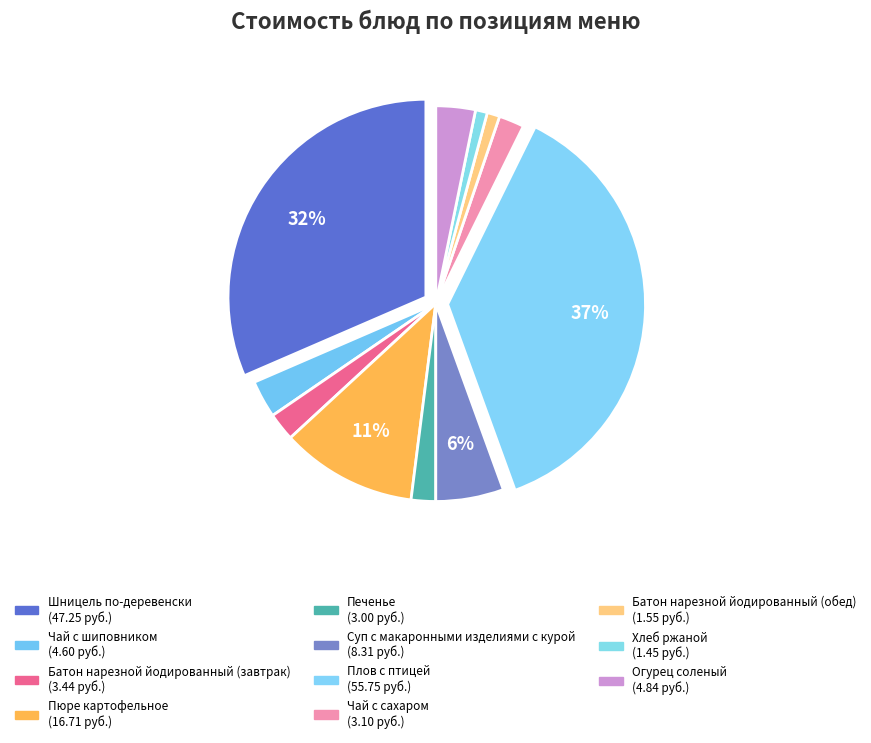

To the nearest percent, what is the difference between the largest and smallest slice percentages?

36%